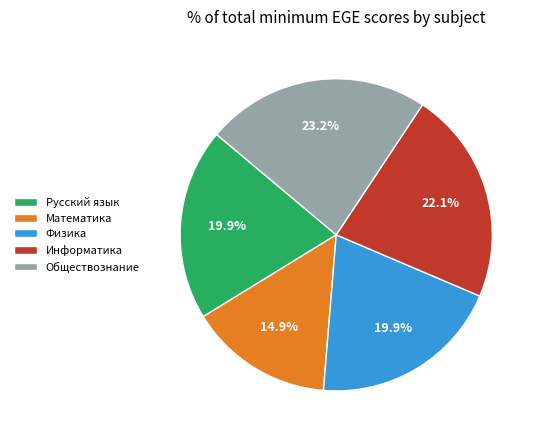

What is the smallest slice in the pie chart?

Математика